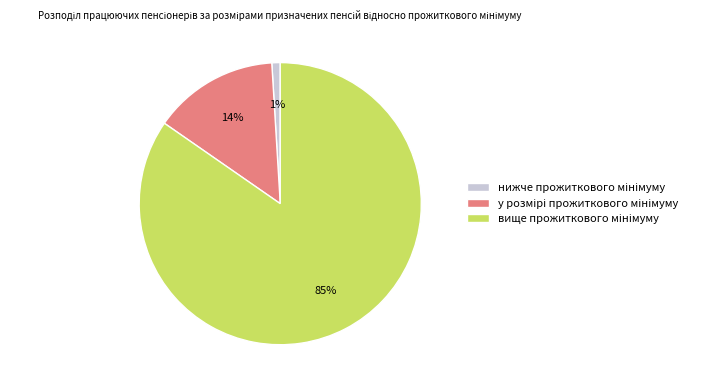

To the nearest percent, what is the average slice percentage?

33%